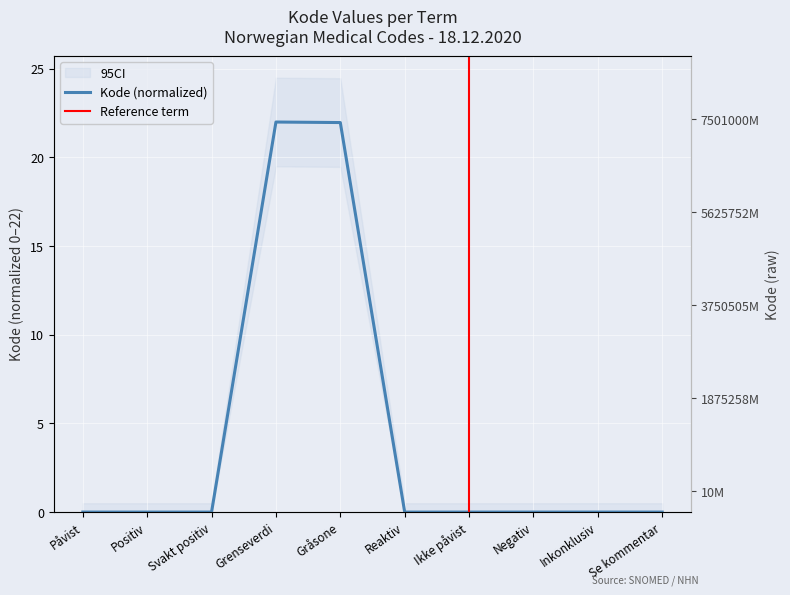

Rank the categories by value from lowest to highest.

Positiv, Reaktiv, Påvist, Negativ, Svakt positiv, Ikke påvist, Se kommentar, Inkonklusiv, Gråsone, Grenseverdi